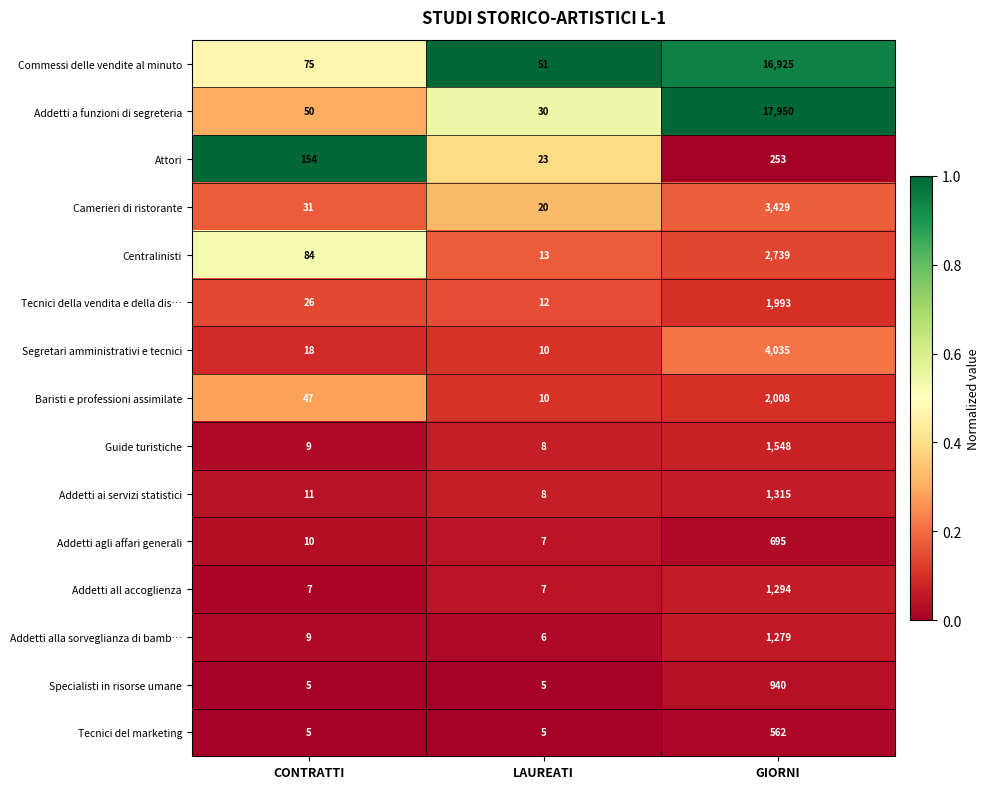

What is the total value across all series at GIORNI?

56965